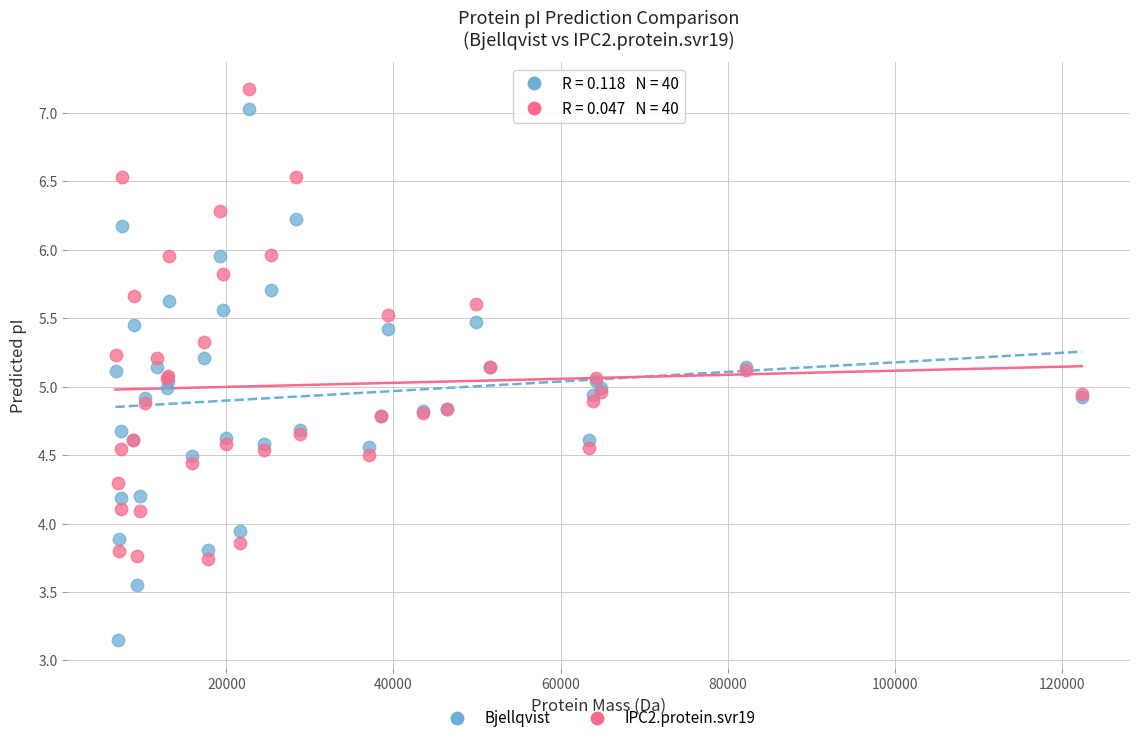

Which series contains the highest Y value?

IPC2.protein.svr19